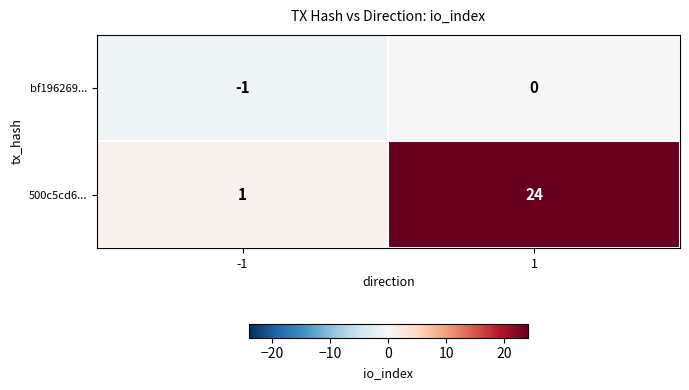

Which series has the largest total across all categories?

500c5cd6...